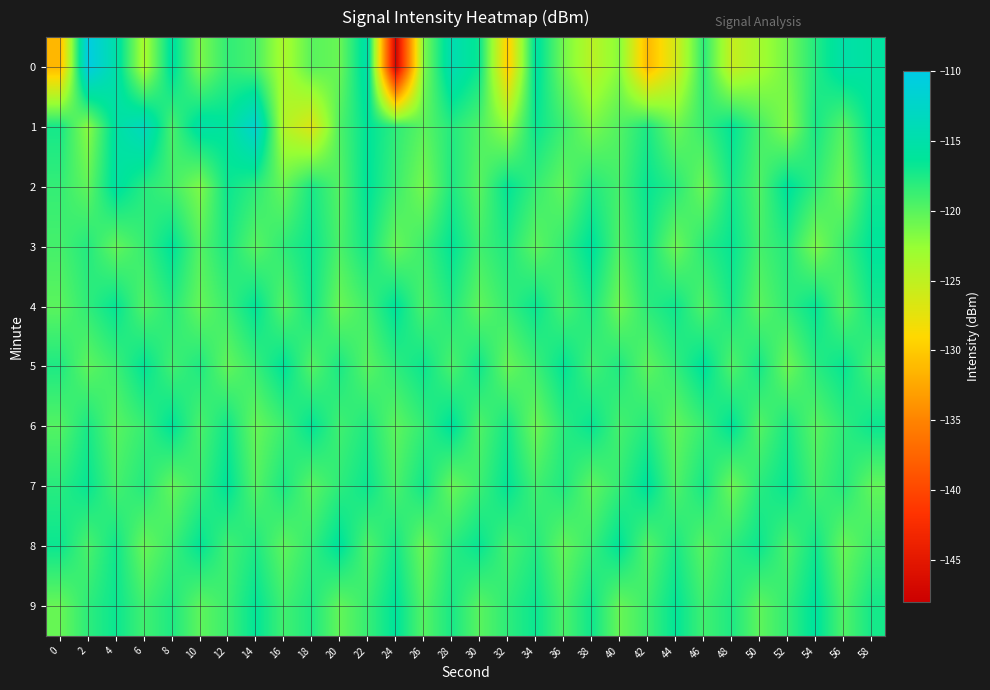

At which category is the sum across all series the highest?

58